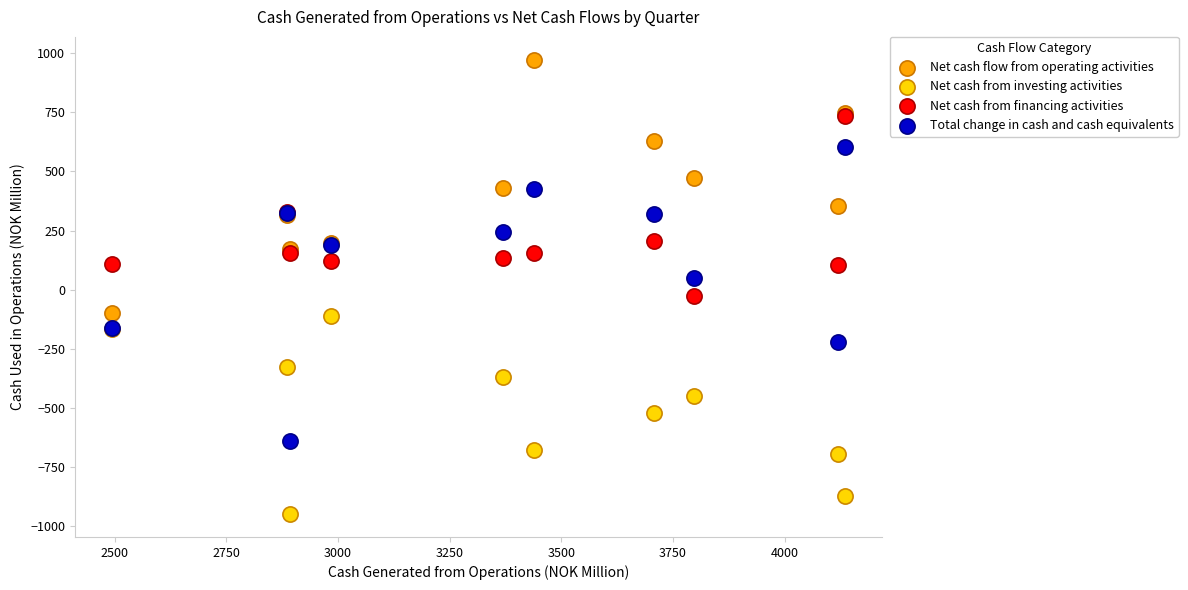

What are all the series names shown in the legend?

Net cash flow from operating activities, Net cash from investing activities, Net cash from financing activities, Total change in cash and cash equivalents